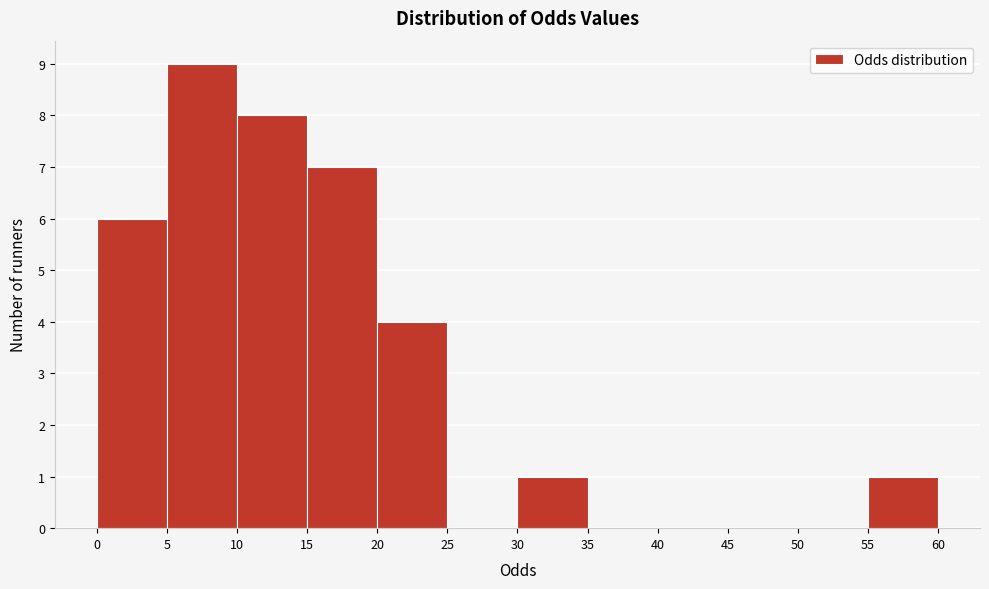

Reading left to right, transcribe this chart: for each bar, give the range it covers on the x-axis and its height. The values are not printed on the chart, so give them approximately, as read against the axis.

0 to 5: 6
5 to 10: 9
10 to 15: 8
15 to 20: 7
20 to 25: 4
25 to 30: 0
30 to 35: 1
35 to 40: 0
40 to 45: 0
45 to 50: 0
50 to 55: 0
55 to 60: 1